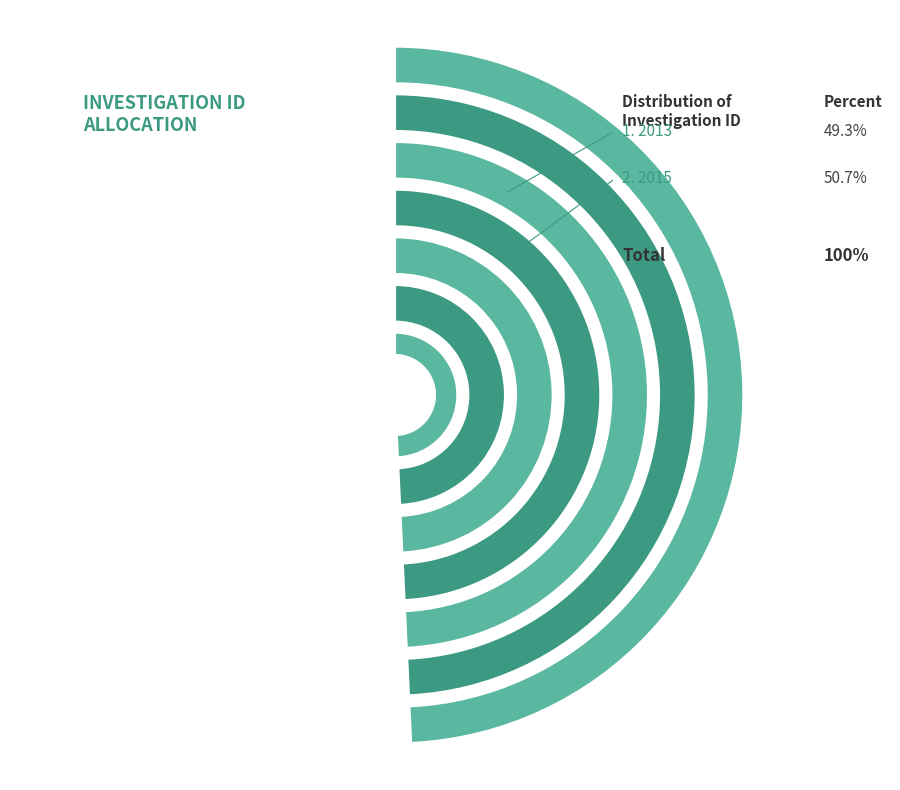

Count the number of slices in the pie.

2